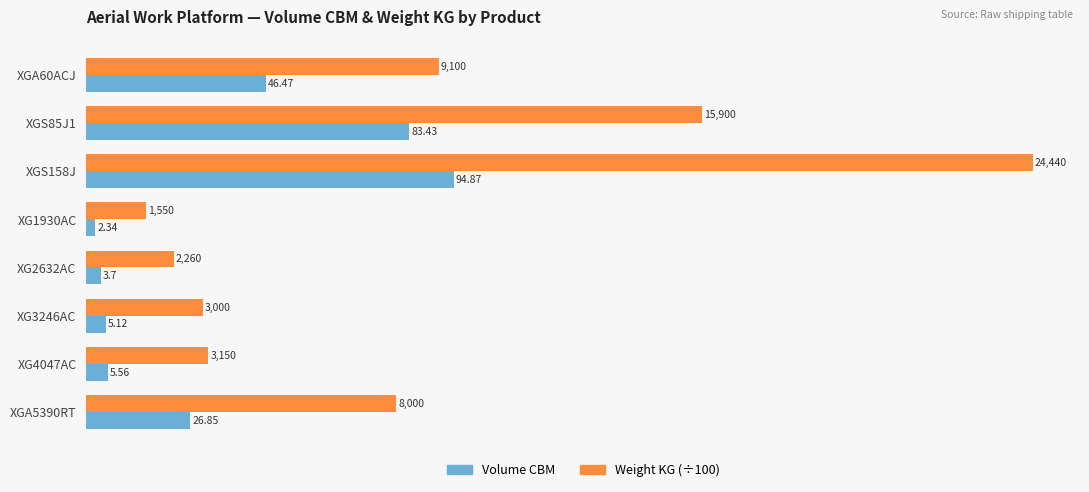

Which series has the largest total across all categories?

Weight KG (÷100)